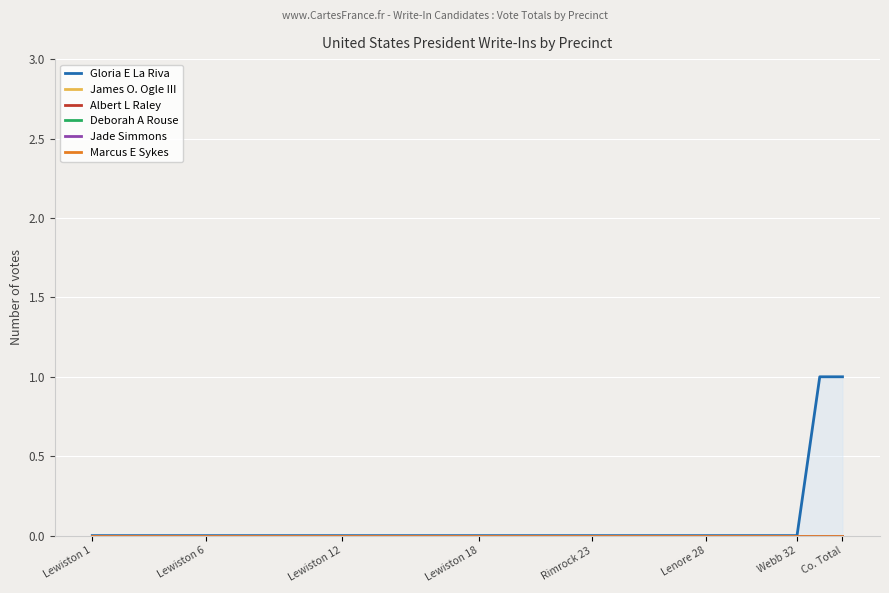

What are all the series names shown in the legend?

Gloria E La Riva, James O. Ogle III, Albert L Raley, Deborah A Rouse, Jade Simmons, Marcus E Sykes